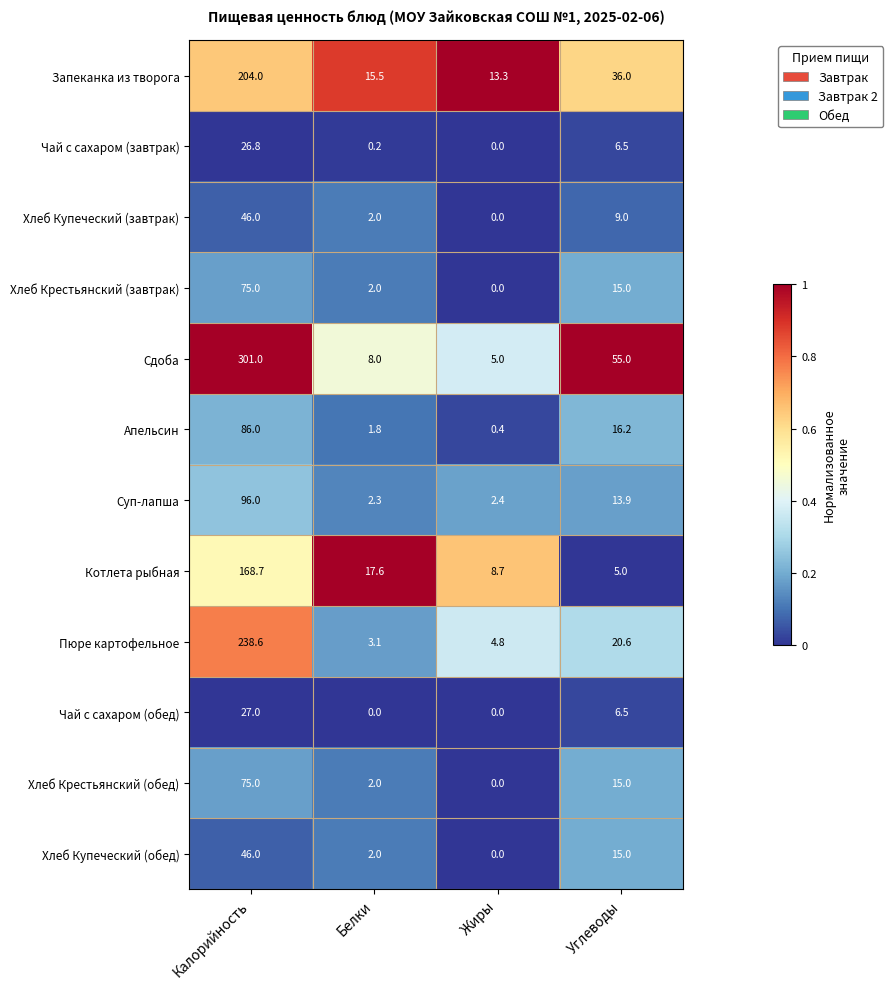

What is the sum of all Хлеб Крестьянский (завтрак) values?

92.0